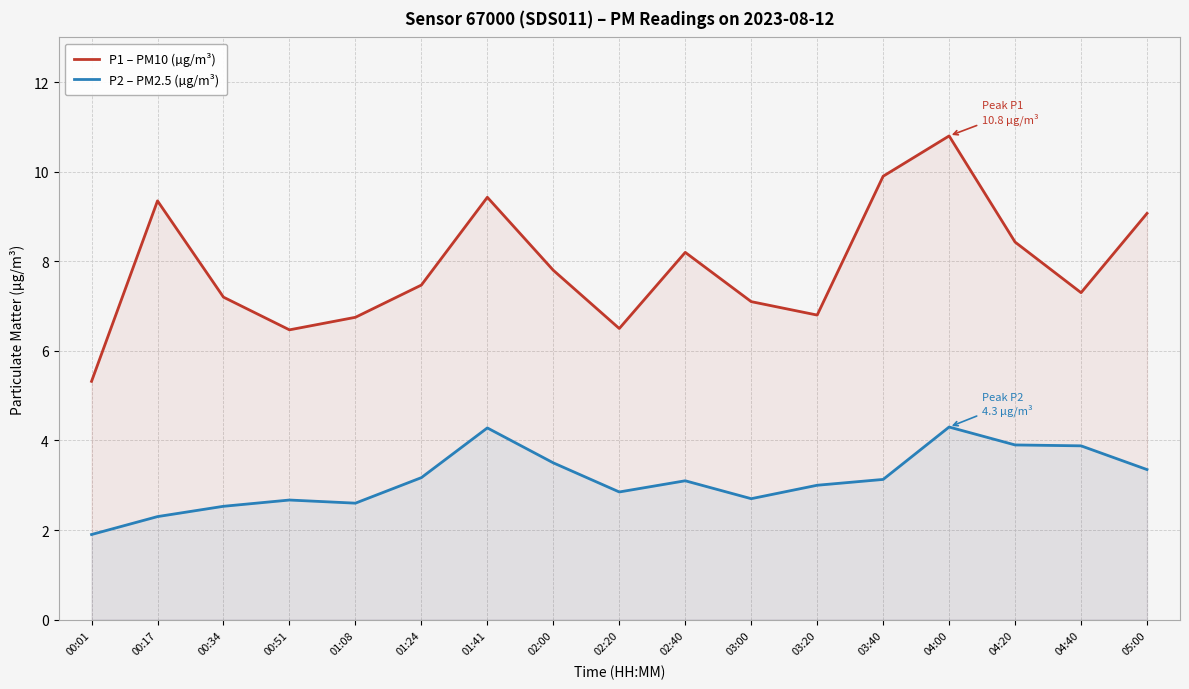

What is the label of the 16th point from the right?

00:17